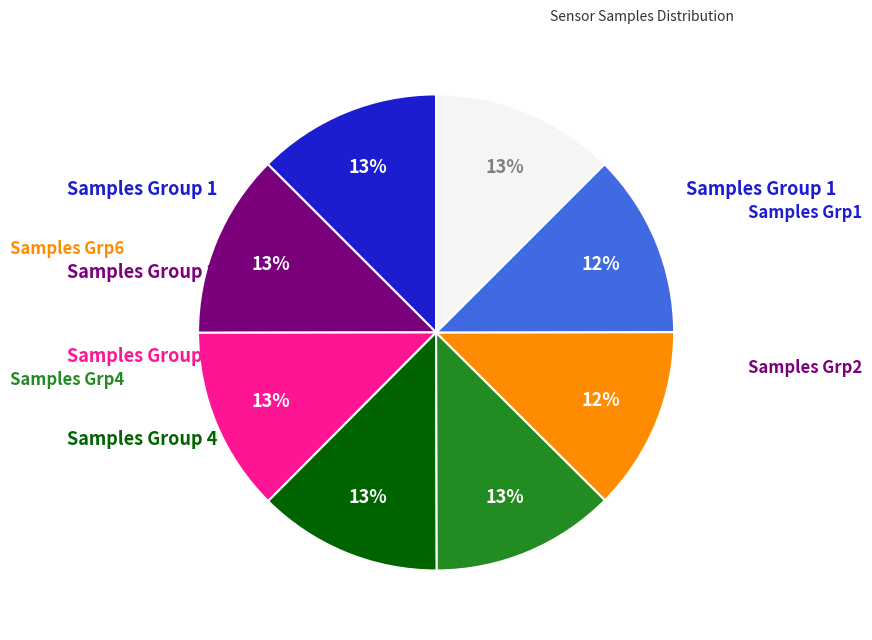

Does any single category account for the majority?

No